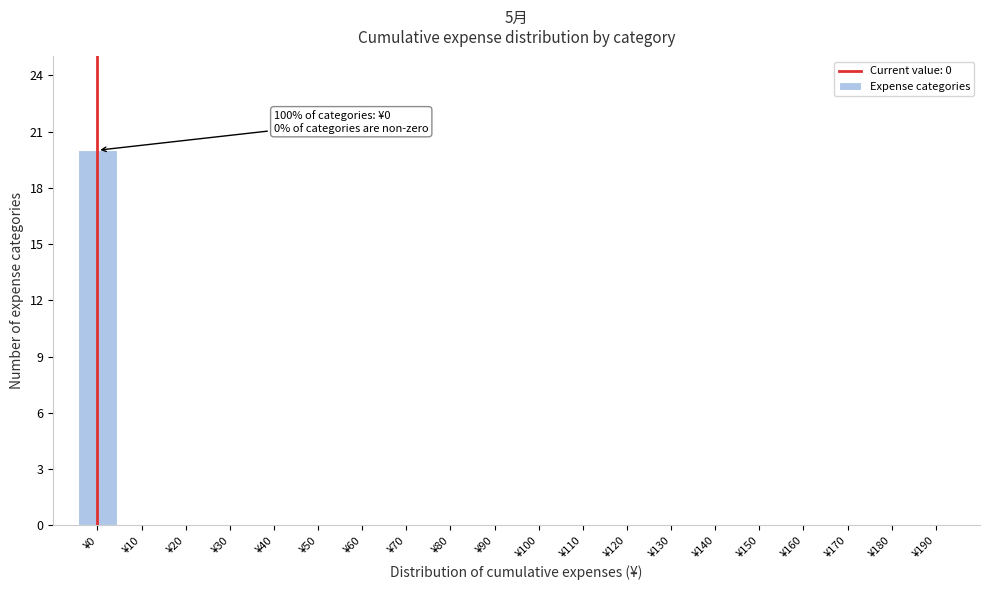

Over which range of the x-axis is the bar tallest?

-5 to 5